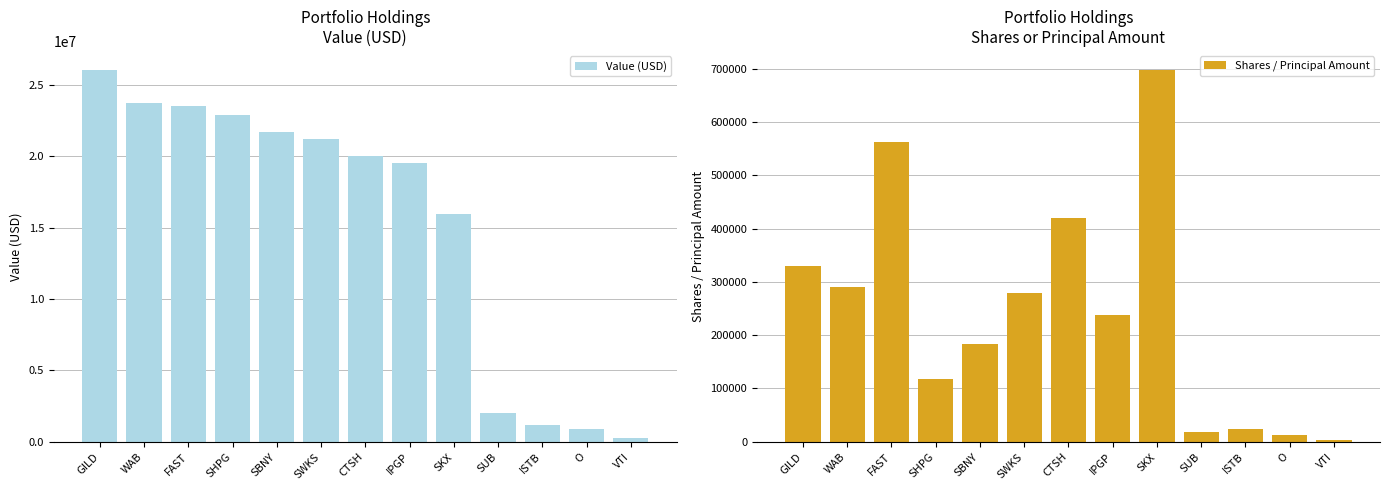

At which category is the sum across all series the highest?

GILD